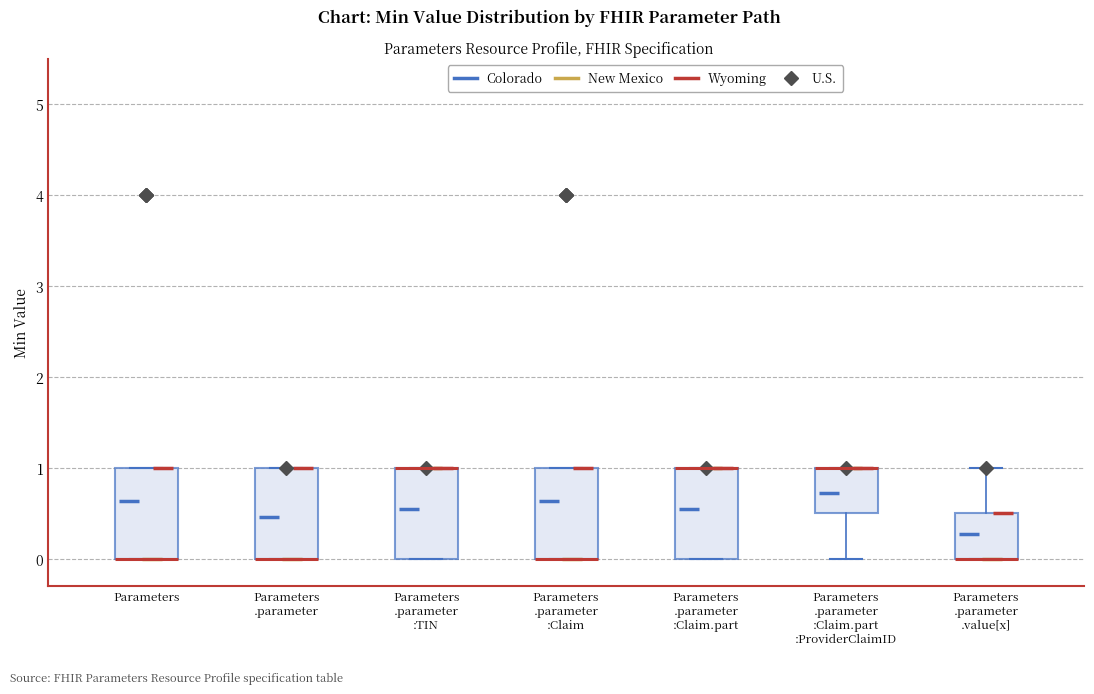

Reading left to right, transcribe this box plot: for each box, give where its median line is, the range the box spans, and where its two whiskers end, as read against the y-axis. The values are not printed on the chart, so give them approximately, as read against the axis.

Parameters: median 0.0 (drawn on the box's lower edge), box 0.0 to 1.0, whiskers 0.0 to 1.0
Parameters .parameter: median 0.0 (drawn on the box's lower edge), box 0.0 to 1.0, whiskers 0.0 to 1.0
Parameters .parameter :TIN: median 1.0 (drawn on the box's upper edge), box 0.0 to 1.0, whiskers 0.0 to 1.0
Parameters .parameter :Claim: median 0.0 (drawn on the box's lower edge), box 0.0 to 1.0, whiskers 0.0 to 1.0
Parameters .parameter :Claim.part: median 1.0 (drawn on the box's upper edge), box 0.0 to 1.0, whiskers 0.0 to 1.0
Parameters .parameter :Claim.part :ProviderClaimID: median 1.0 (drawn on the box's upper edge), box 0.5 to 1.0, whiskers 0.0 to 1.0
Parameters .parameter .value[x]: median 0.0 (drawn on the box's lower edge), box 0.0 to 0.5, whiskers 0.0 to 1.0